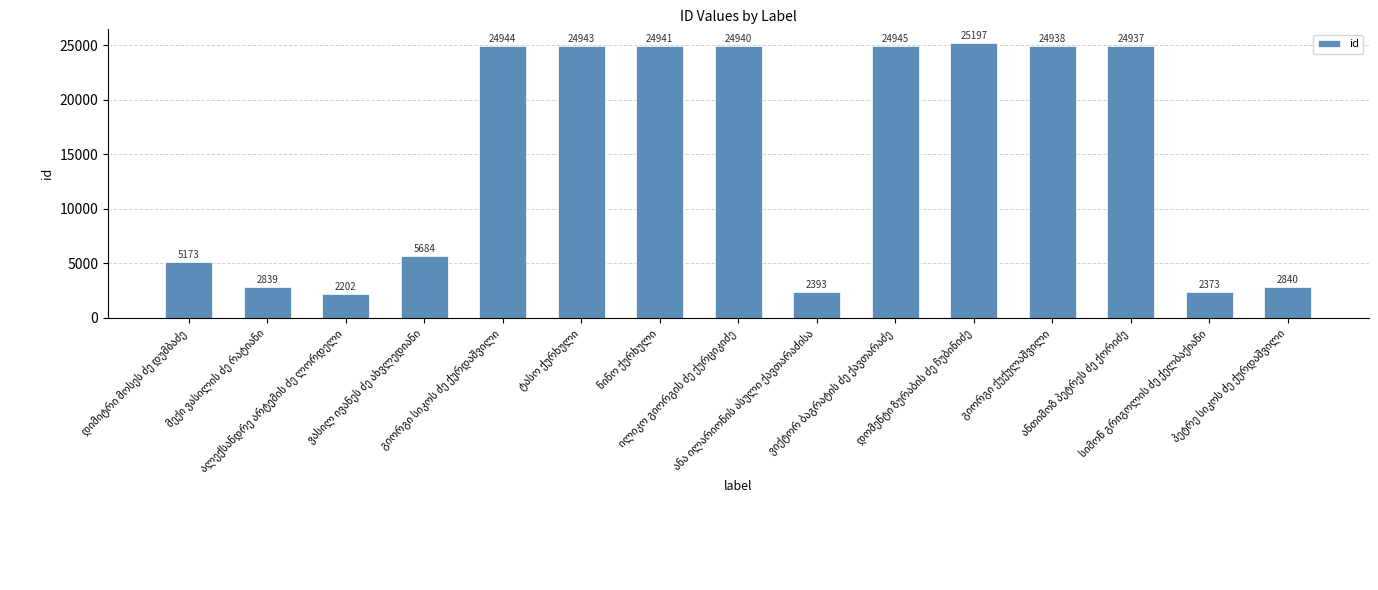

What is the value of the 2nd bar from the left?

2839